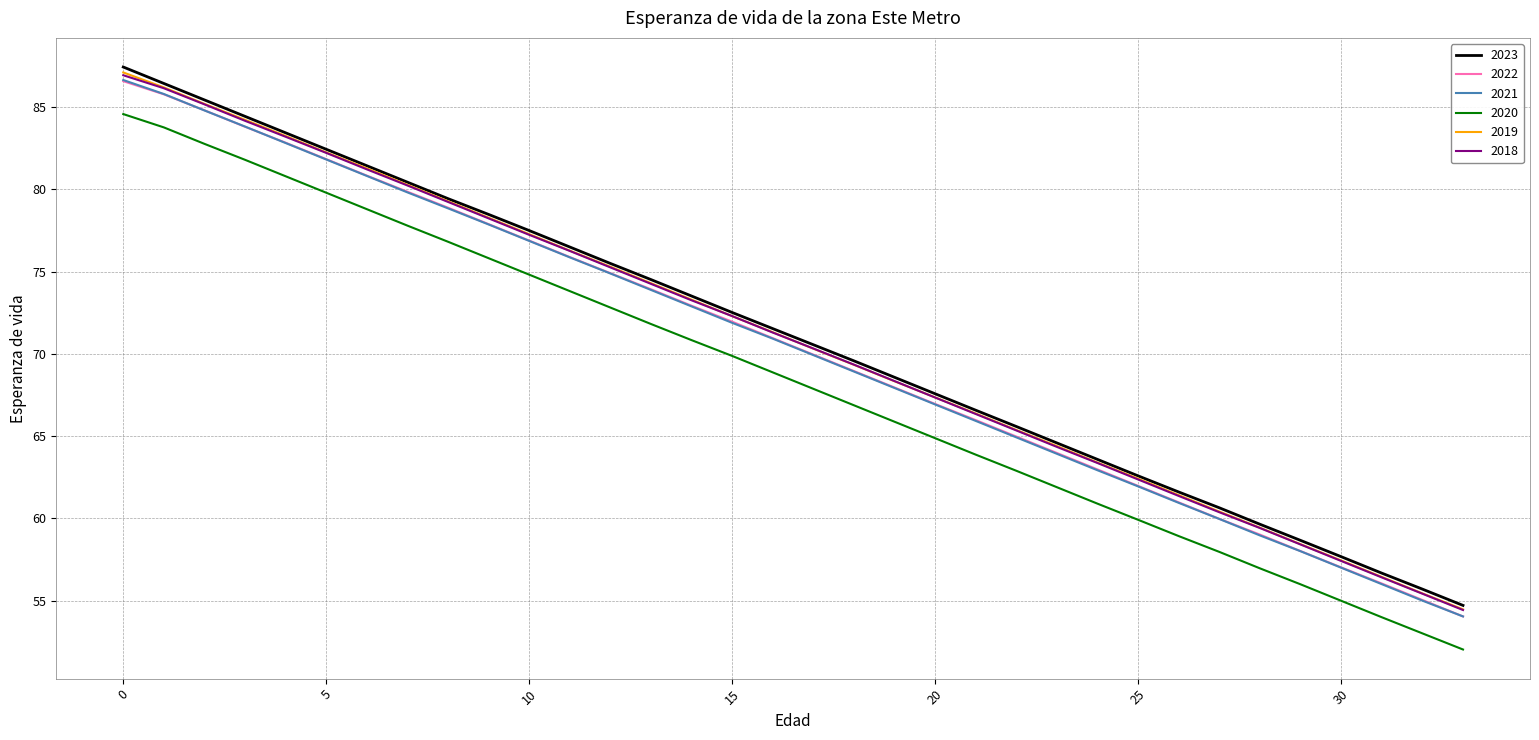

What is the greatest value displayed?

87.4